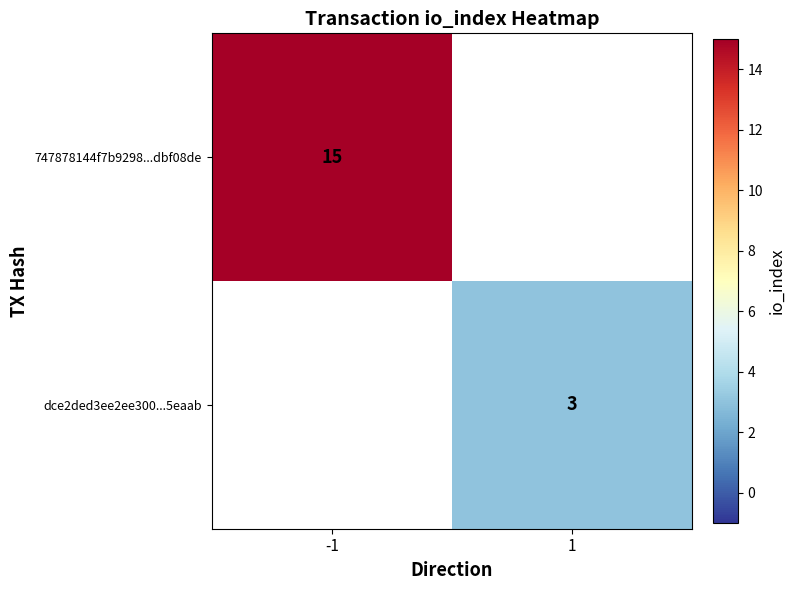

Is it true that 747878144f7b9298...dbf08de equals 15 at -1?

True